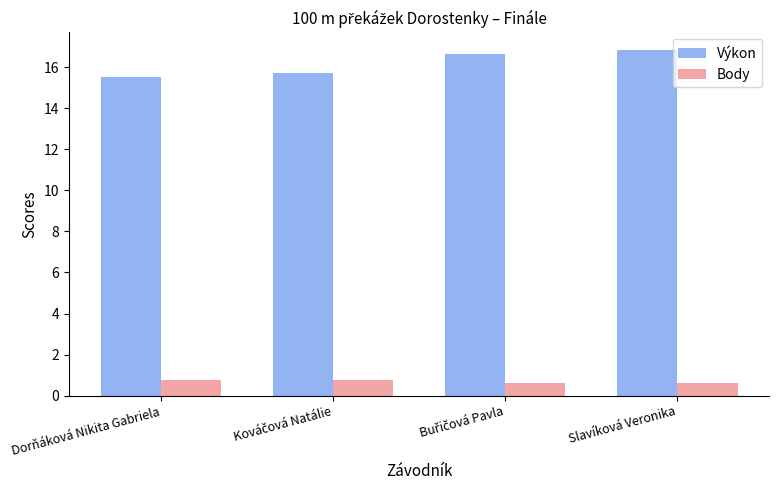

At how many categories does at least one series exceed 14?

4